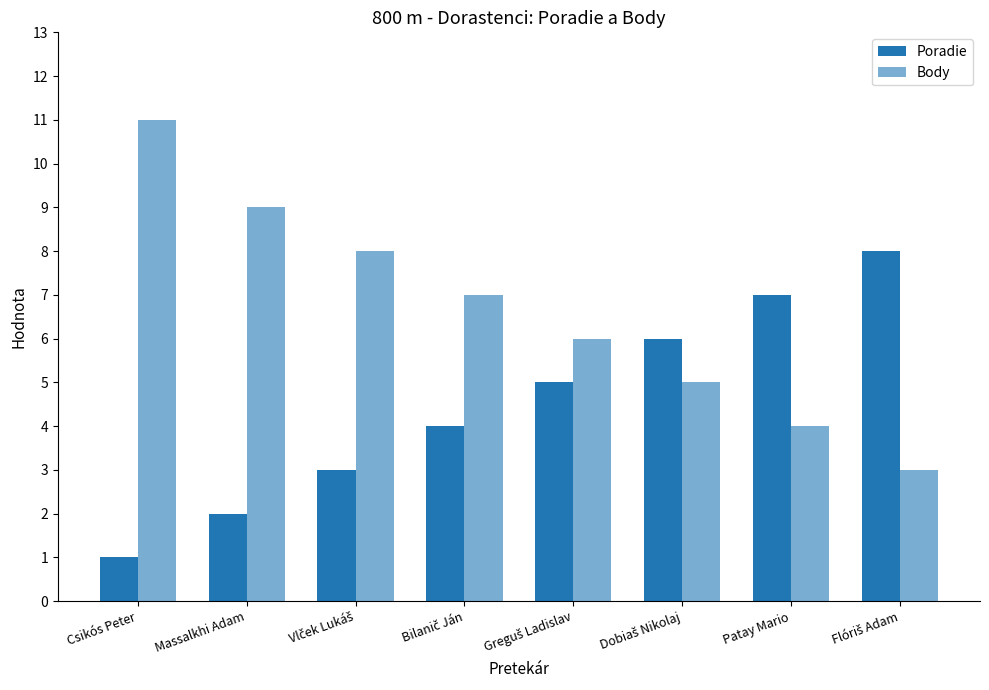

Count the number of data series in this chart.

2